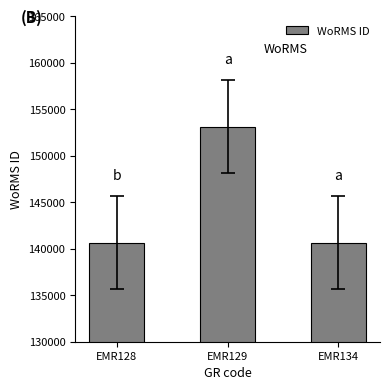

True or false: the data shows 42649 at EMR134.

False